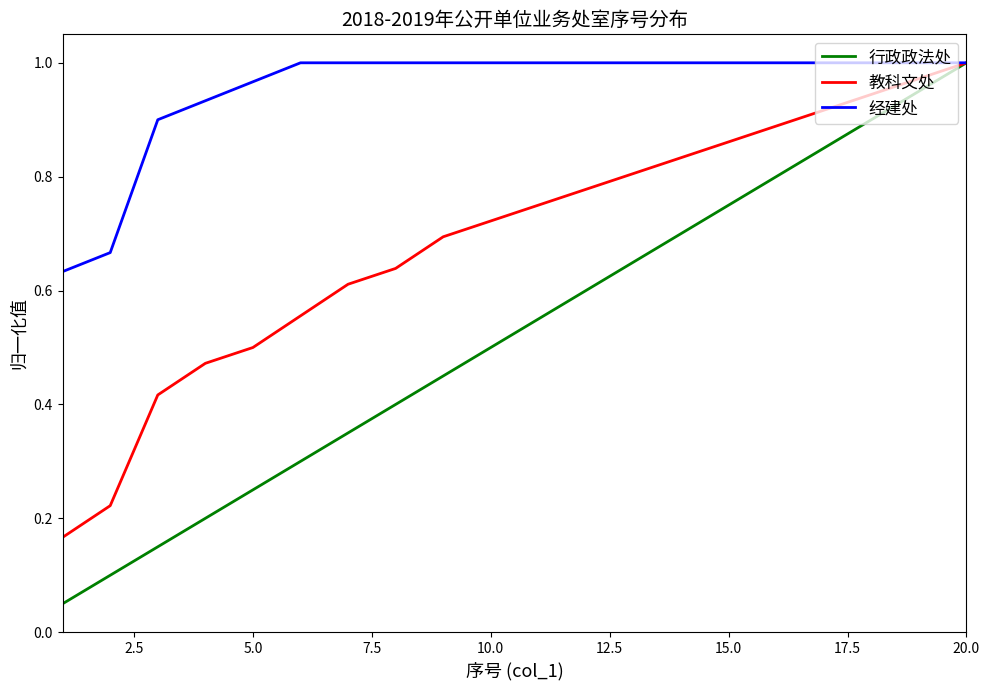

Rank the series by their average value, from highest to lowest.

经建处, 教科文处, 行政政法处